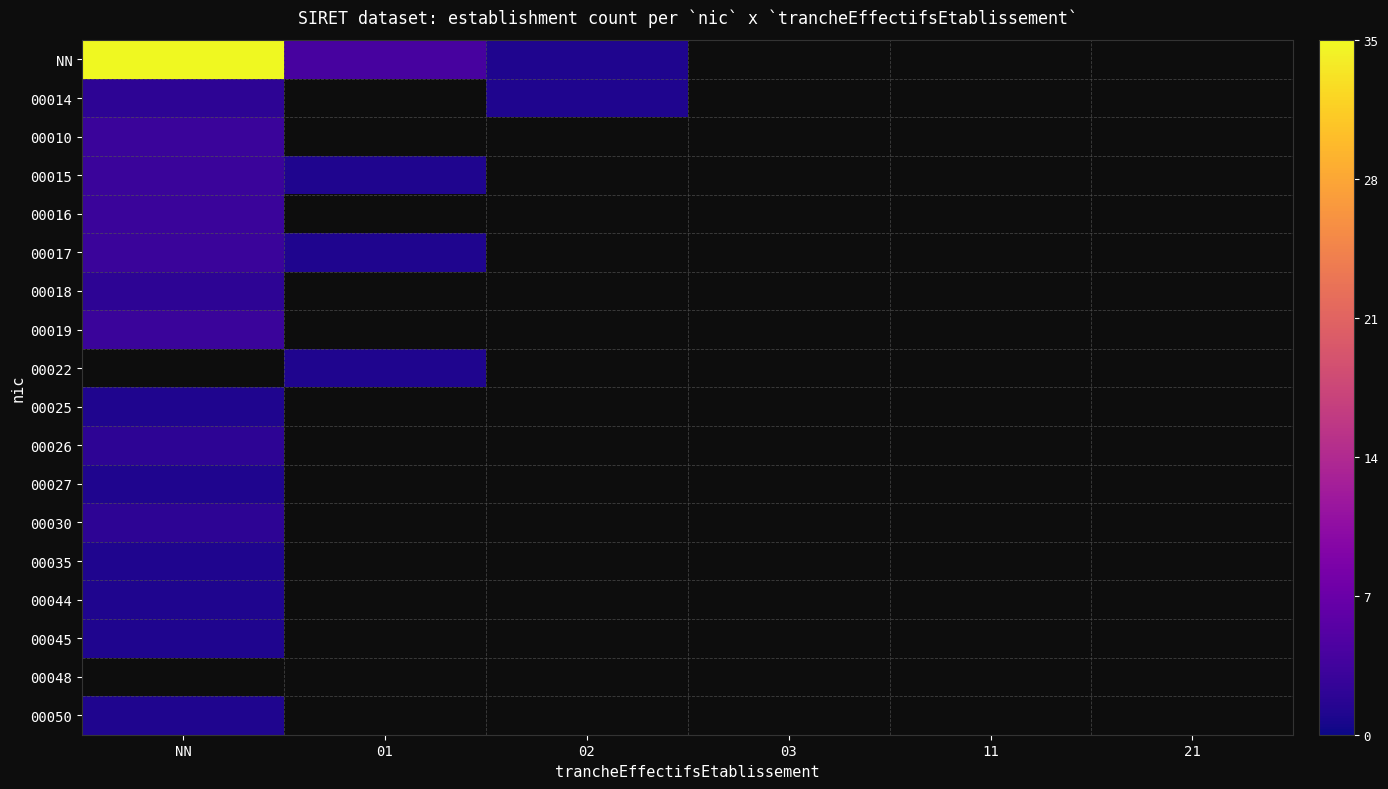

What is the minimum value for NN?

1.0